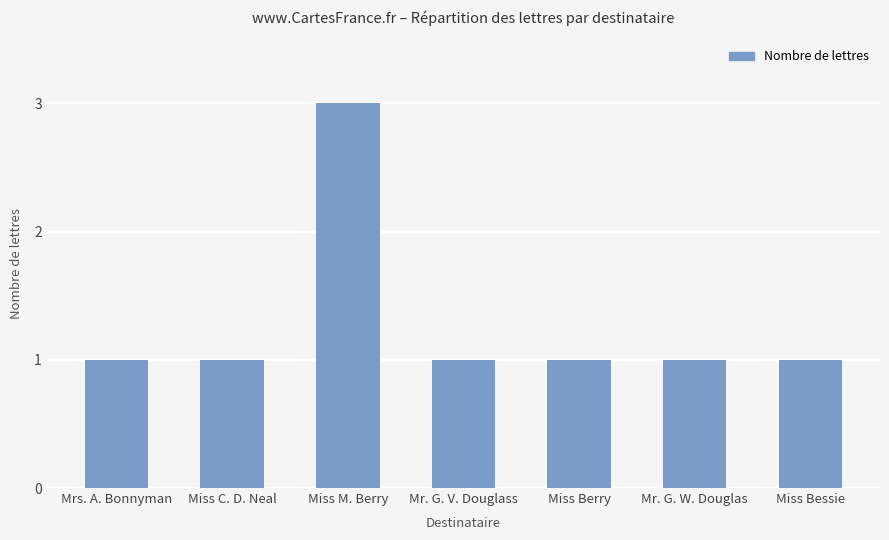

True or false: the data shows 0 at Mr. G. W. Douglas.

False